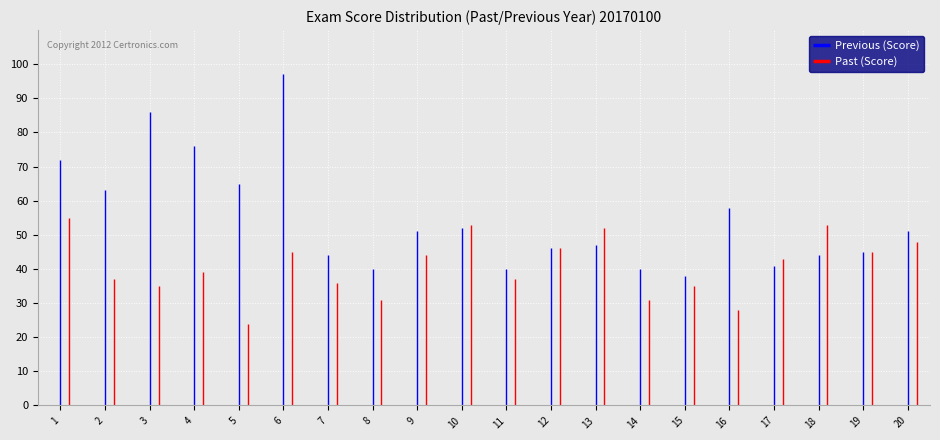

What is the total value across all series at 16?

86